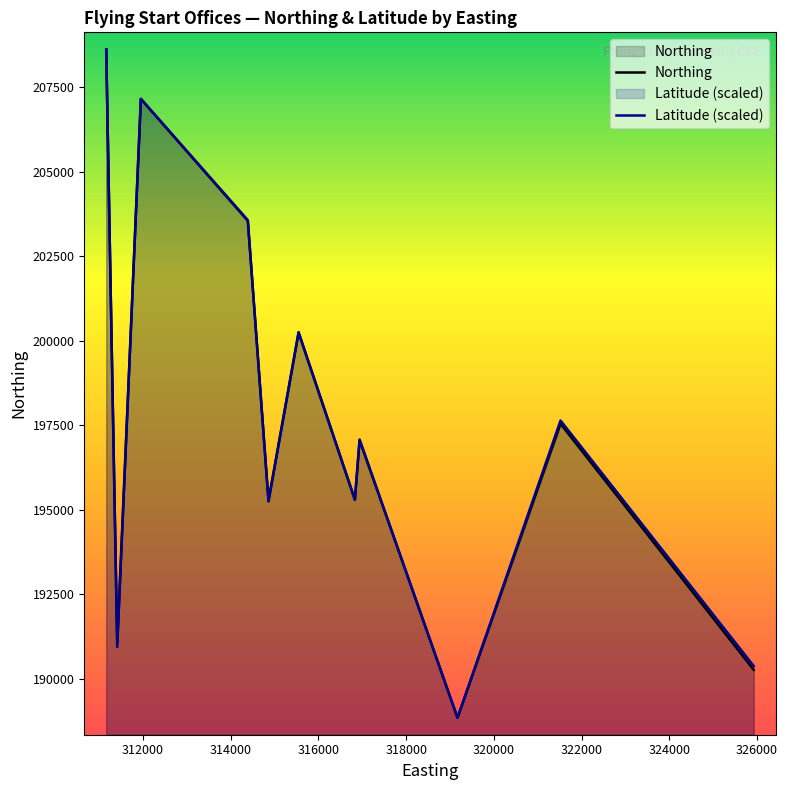

What is the maximum value shown in the chart?

208620.0